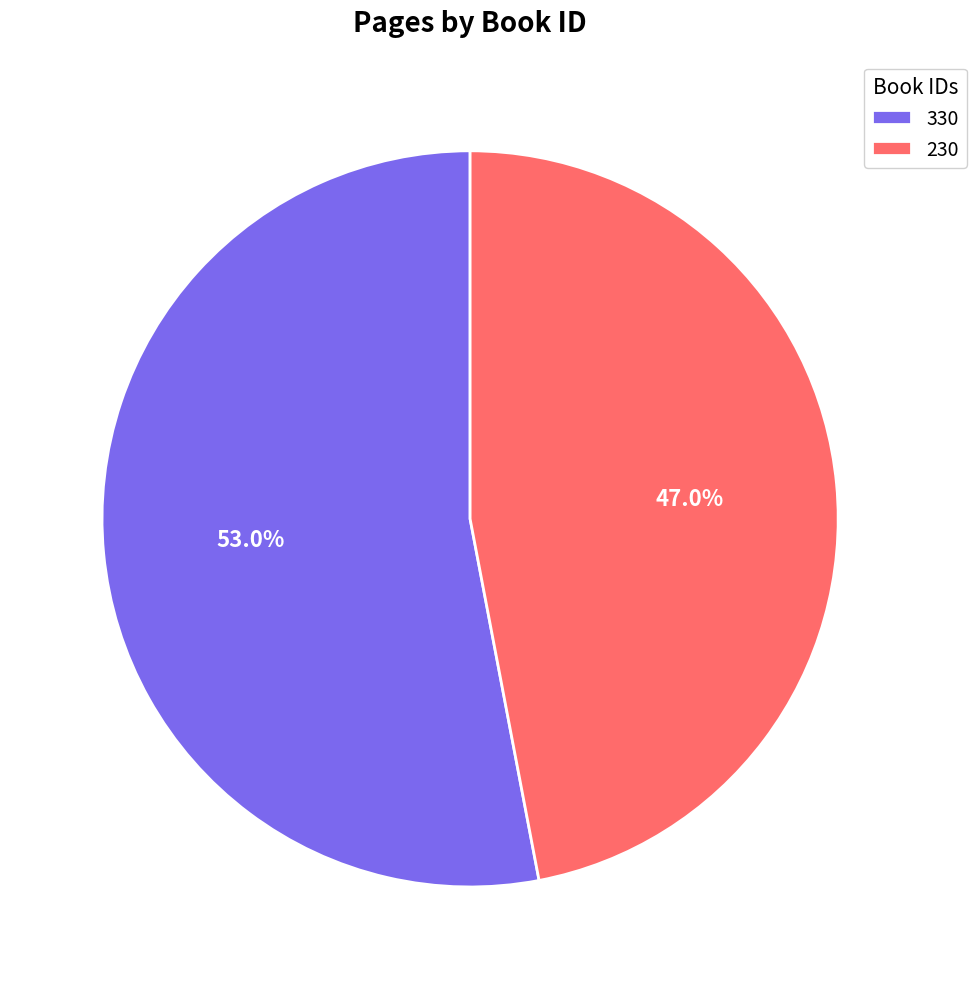

What portion of the pie excludes 330?

47.0%